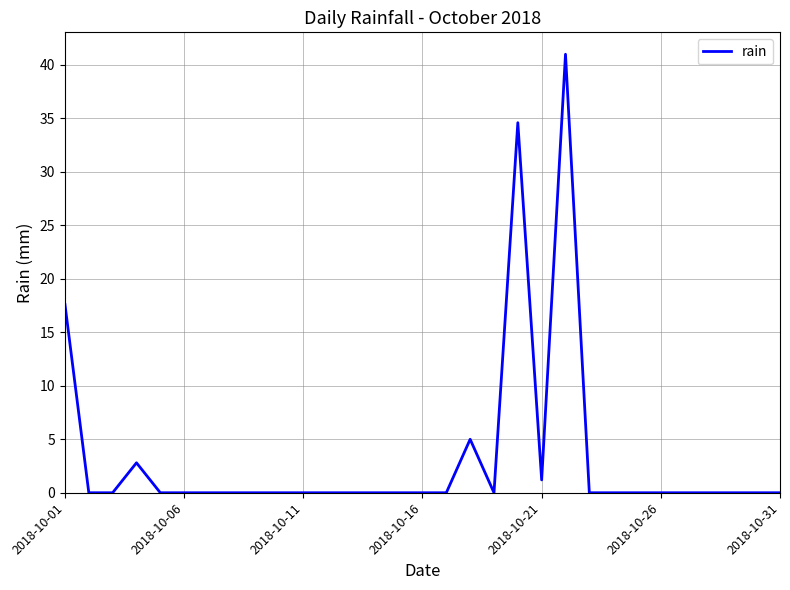

What is the difference between the maximum and minimum values?

41.0